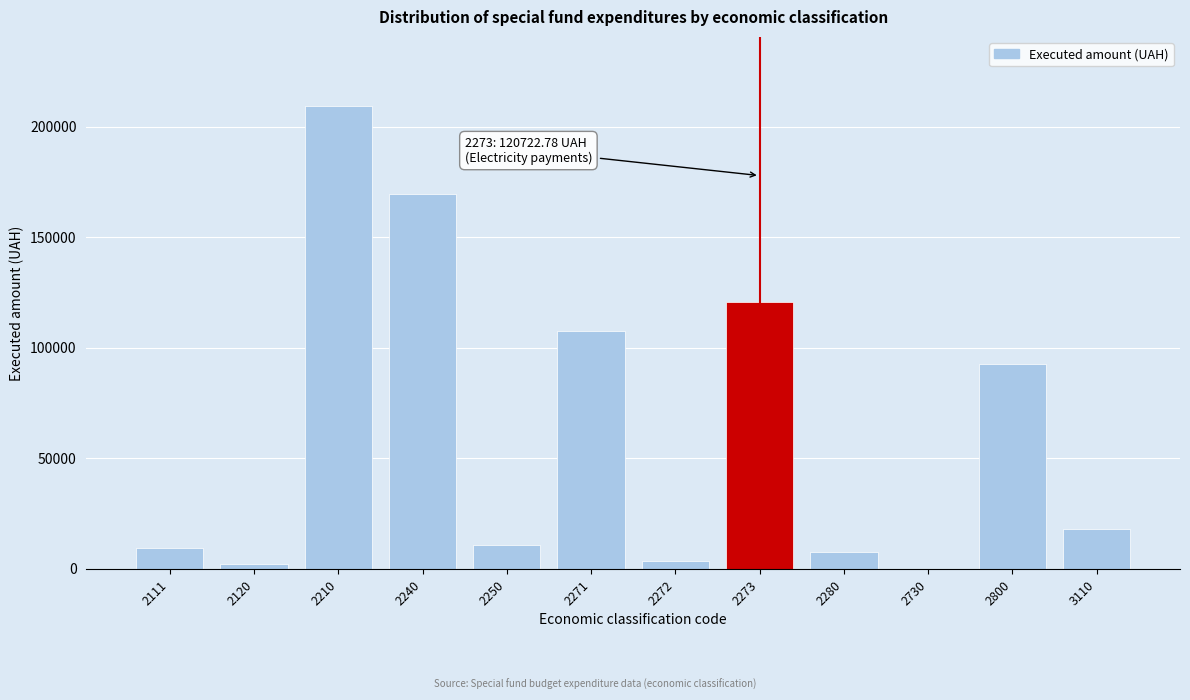

Reading right to left, list all the values displayed in this chart.

3110=17999.0	2800=92813.7	2730=0.0	2280=7840.0	2273=120722.8	2272=3433.4	2271=107587.6	2250=10715.0	2240=169663.5	2210=209192.7	2120=2112.0	2111=9600.0